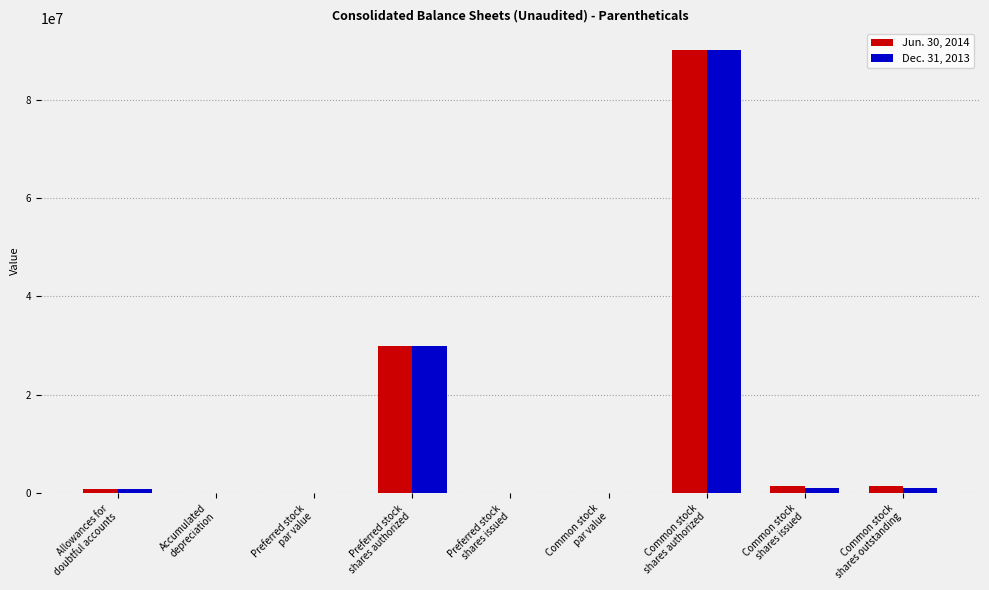

What is the highest value of the Jun. 30, 2014 series?

90000000.0